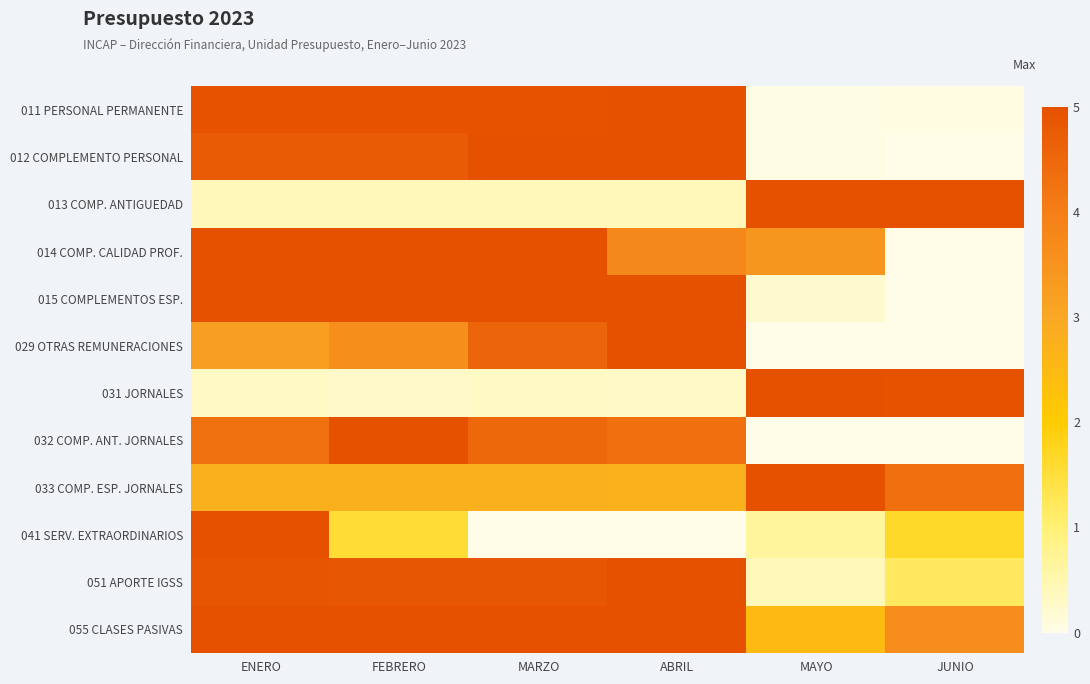

What is the greatest value displayed?

5.0